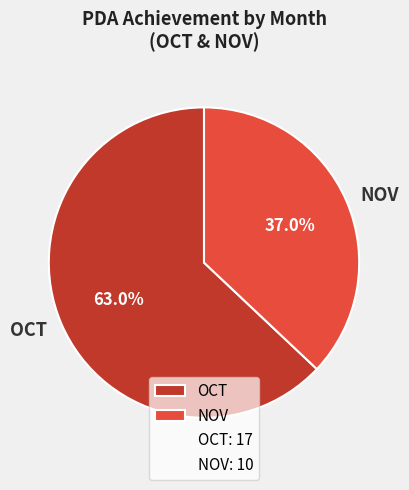

Approximately how many times larger is the value at NOV compared to OCT?

0.6